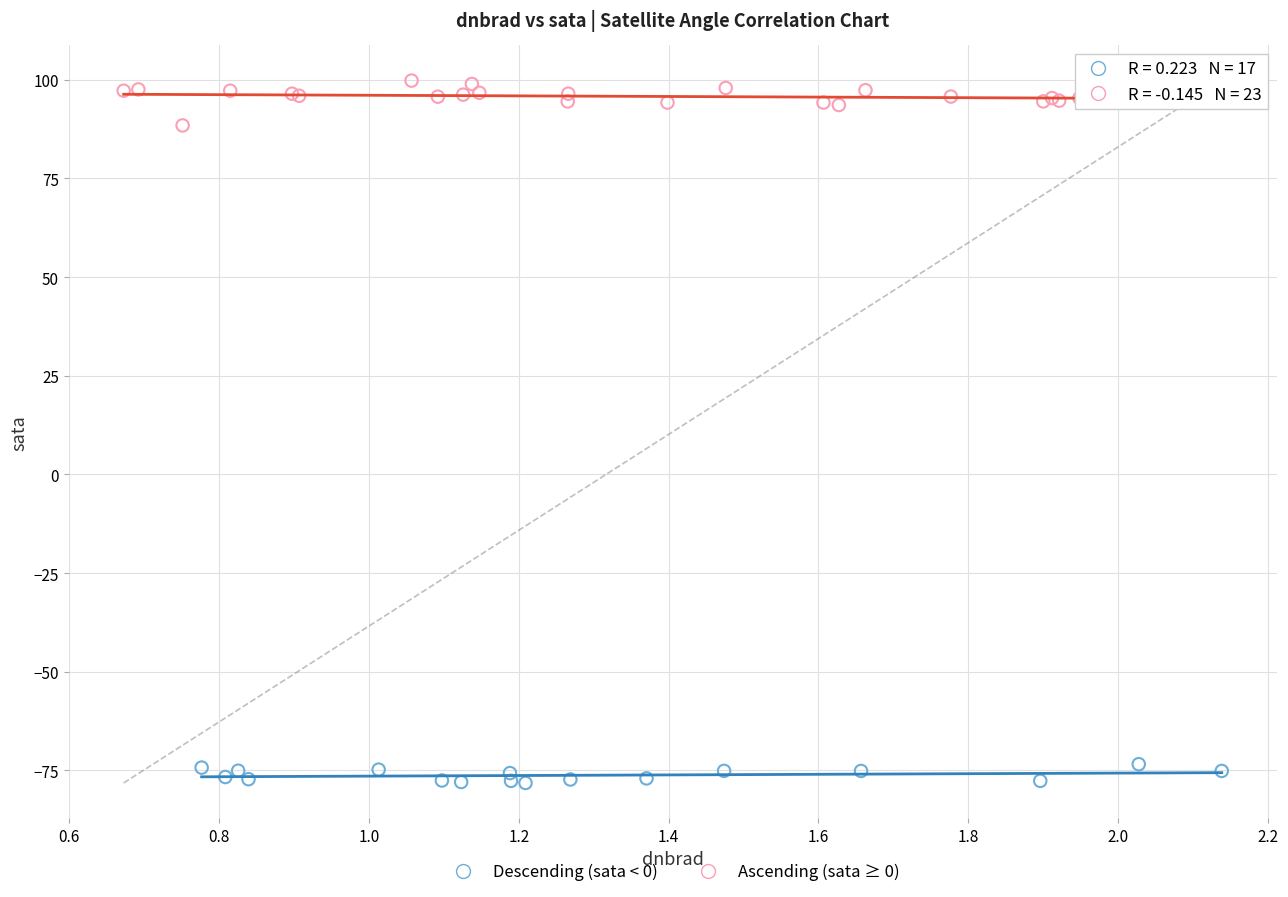

Which series reaches the maximum Y coordinate?

Ascending (sata ≥ 0)